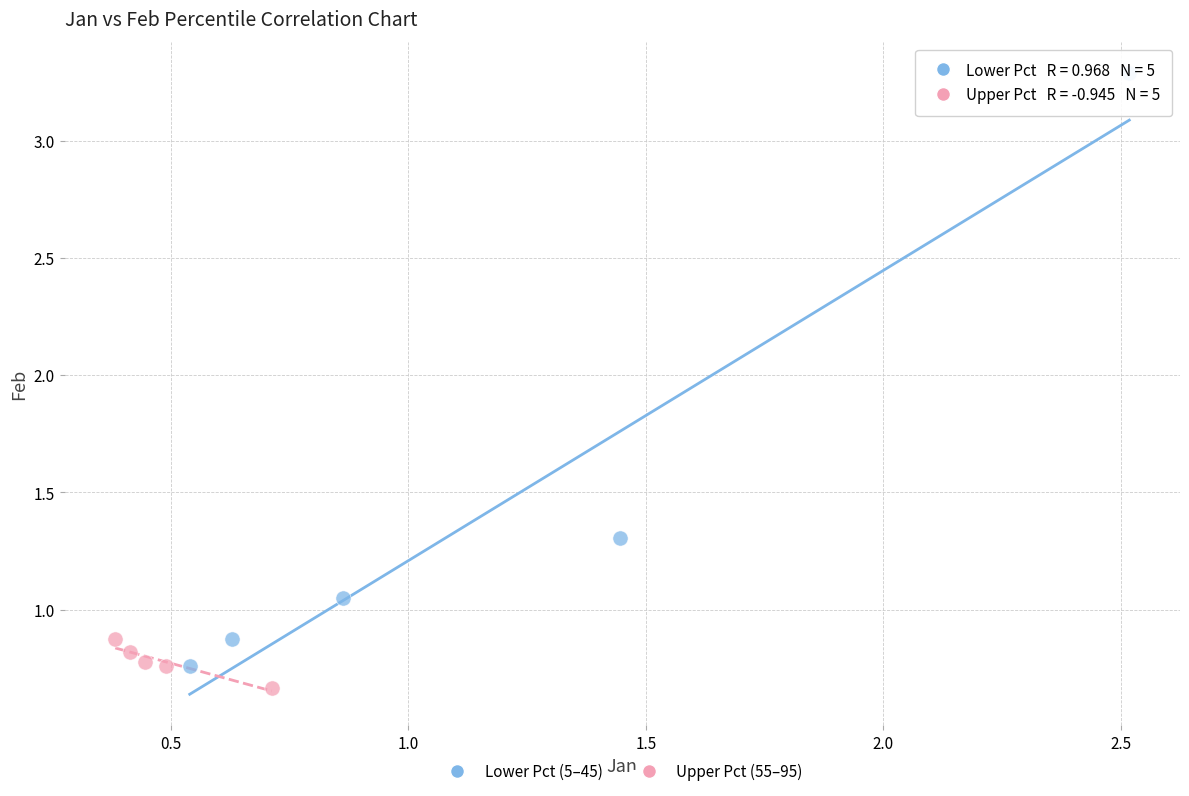

Which series reaches the maximum Y coordinate?

Lower Pct (5–45)